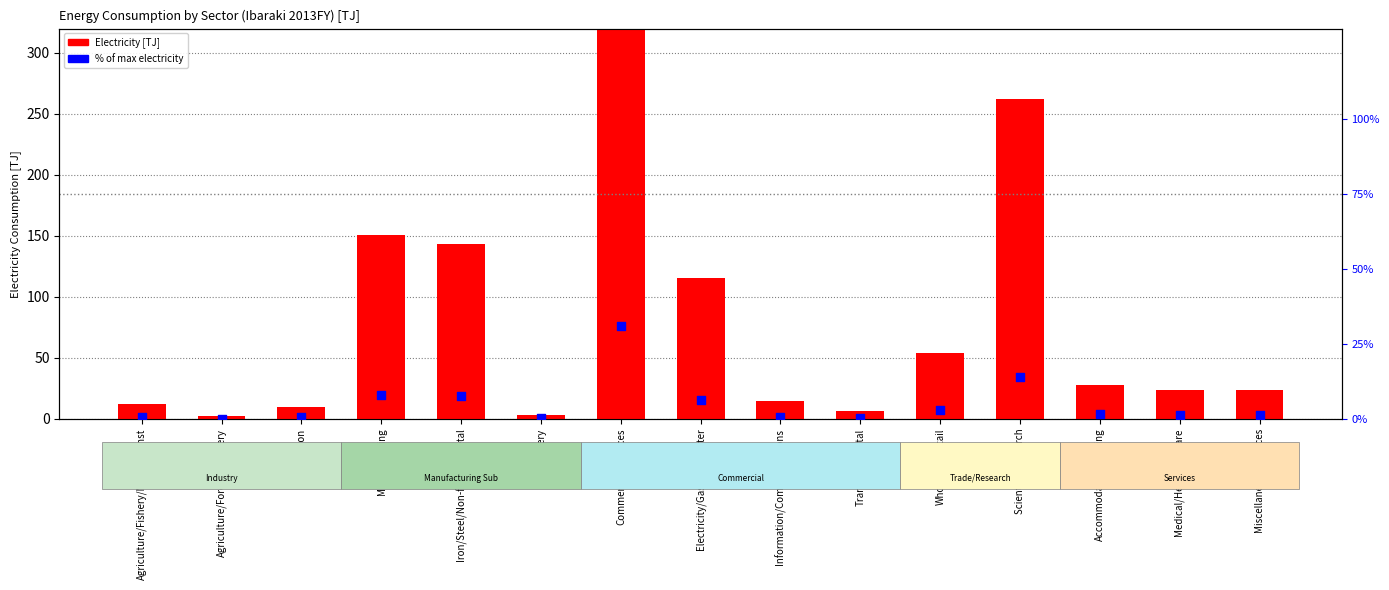

At how many categories does at least one series exceed 324?

1